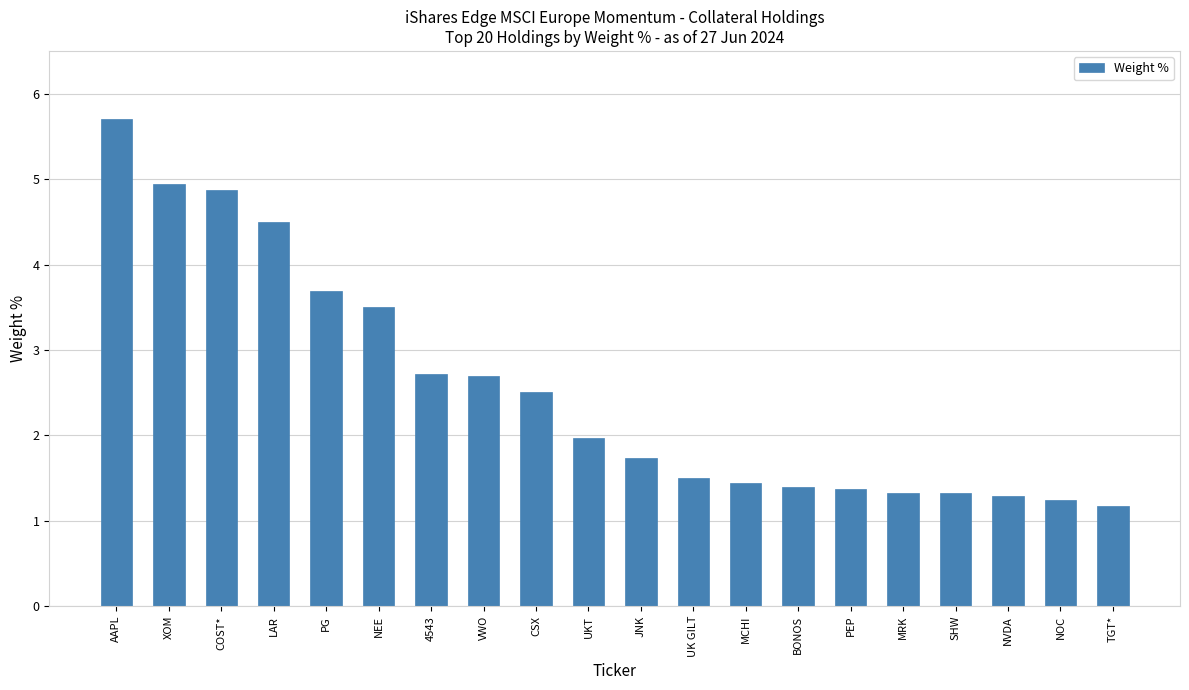

Approximately how many times larger is the value at NEE compared to SHW?

2.6